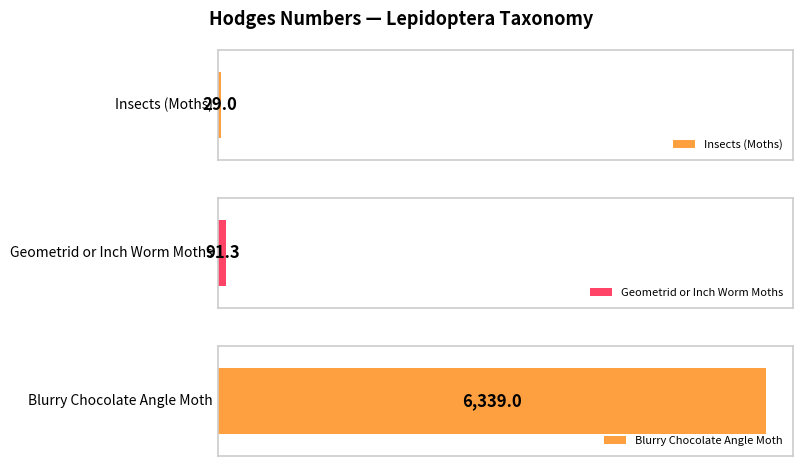

Which has a higher value, Insects (Moths) or Blurry Chocolate Angle Moth?

Blurry Chocolate Angle Moth